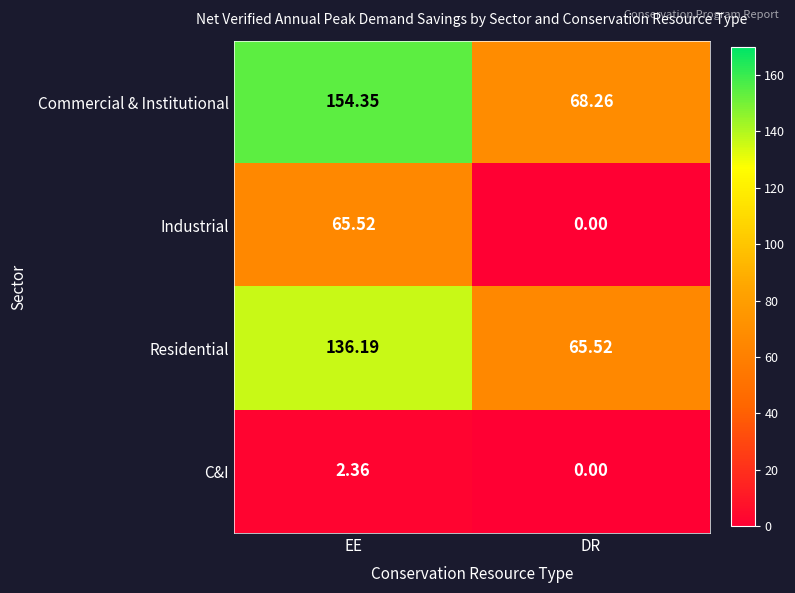

Which category has the lowest value across all series?

DR